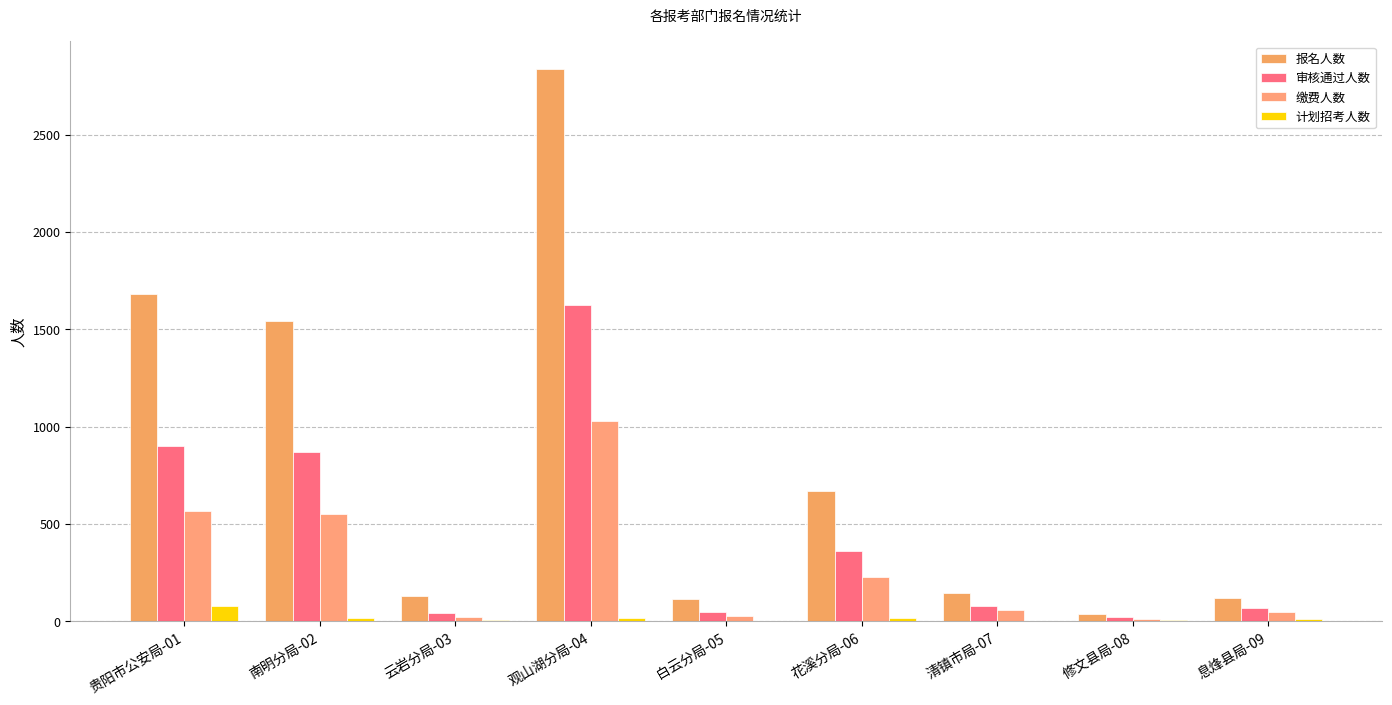

Reading left to right, what are all the values shown in this chart?

报名人数: 1679	1544	128	2836	113	669	146	37	122
审核通过人数: 900	869	44	1624	48	362	77	22	70
缴费人数: 567	552	23	1029	27	228	59	11	48
计划招考人数: 81	20	6	19	1	20	3	5	13